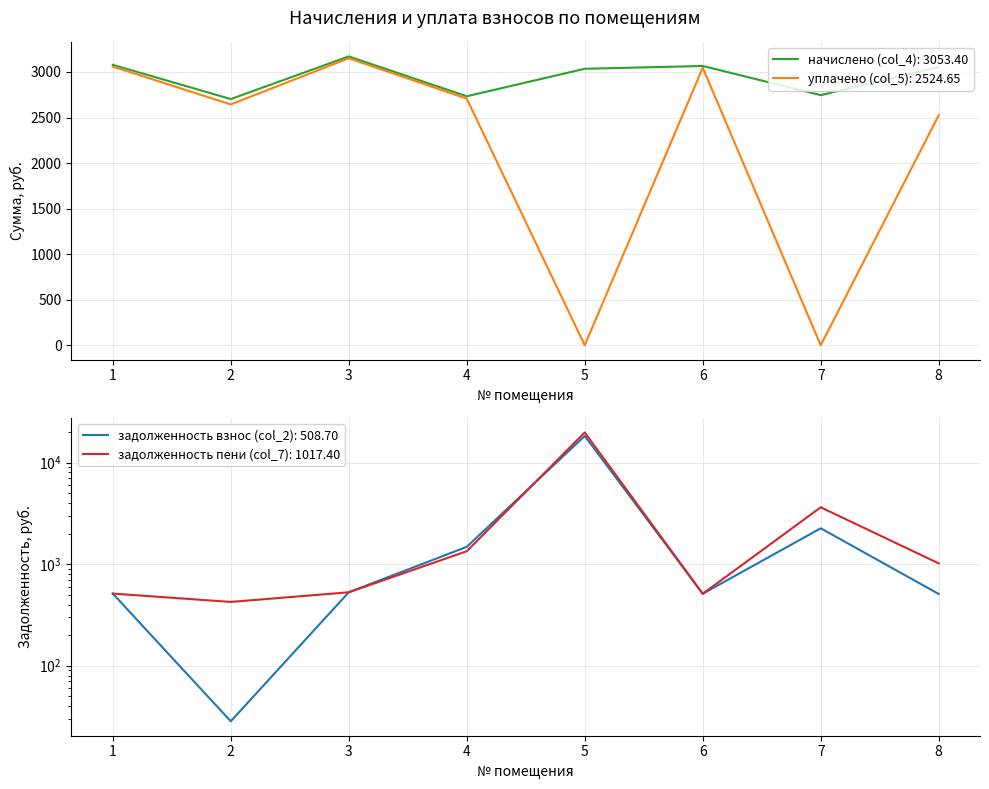

In задолженность взнос (col_2), how many points are lower than both neighbors (excluding endpoints)?

2